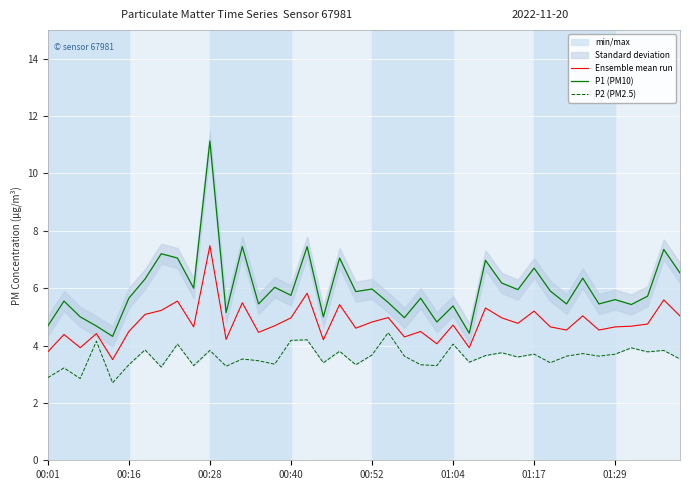

How many lines are shown in the chart?

3